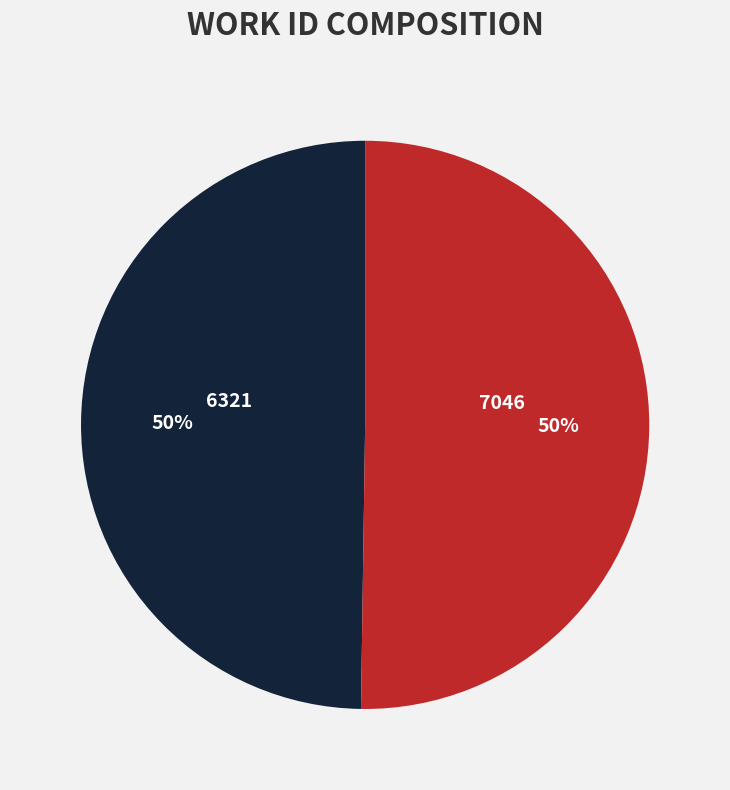

Approximately how many times larger is the value at 7046 compared to 6321?

1.0